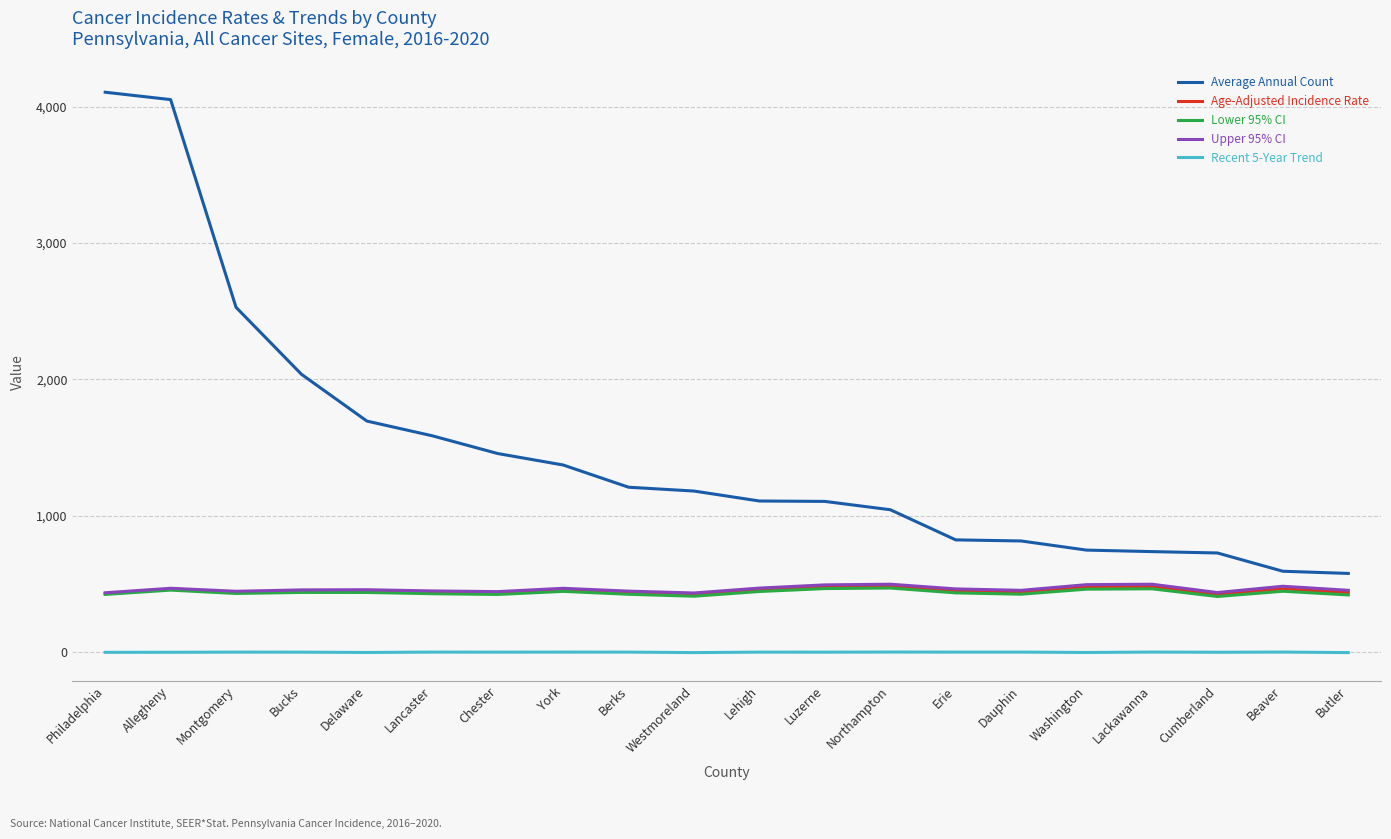

What is the greatest value displayed?

4105.0